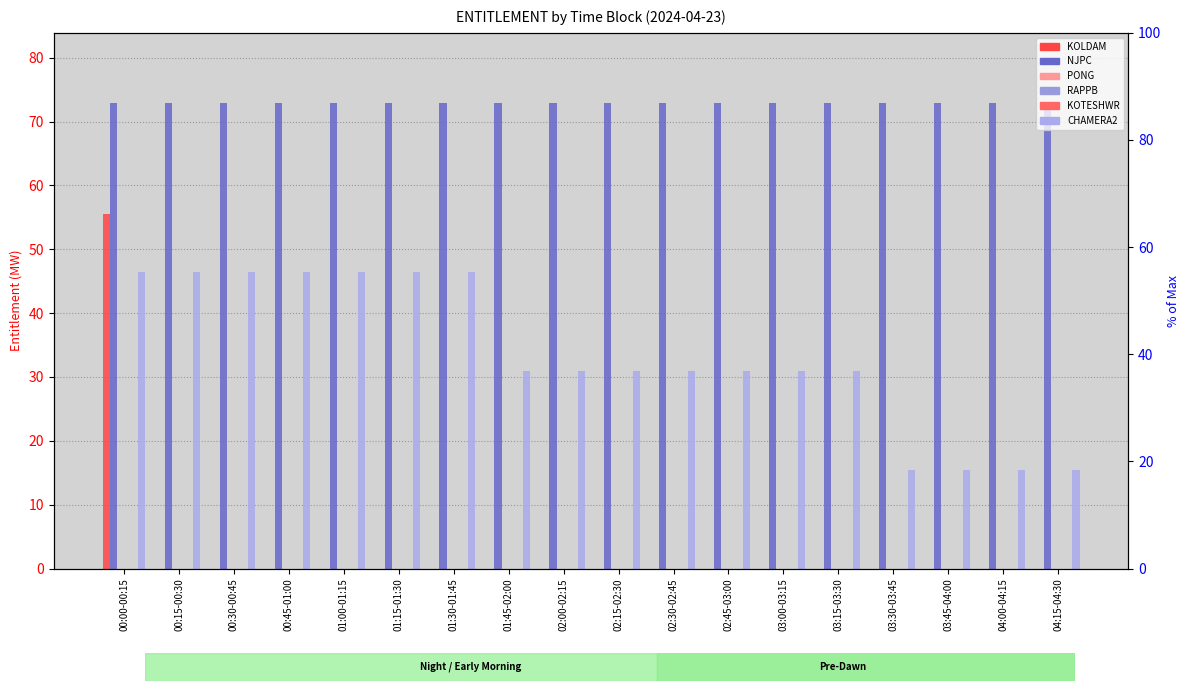

How many bars are there in each group?

6